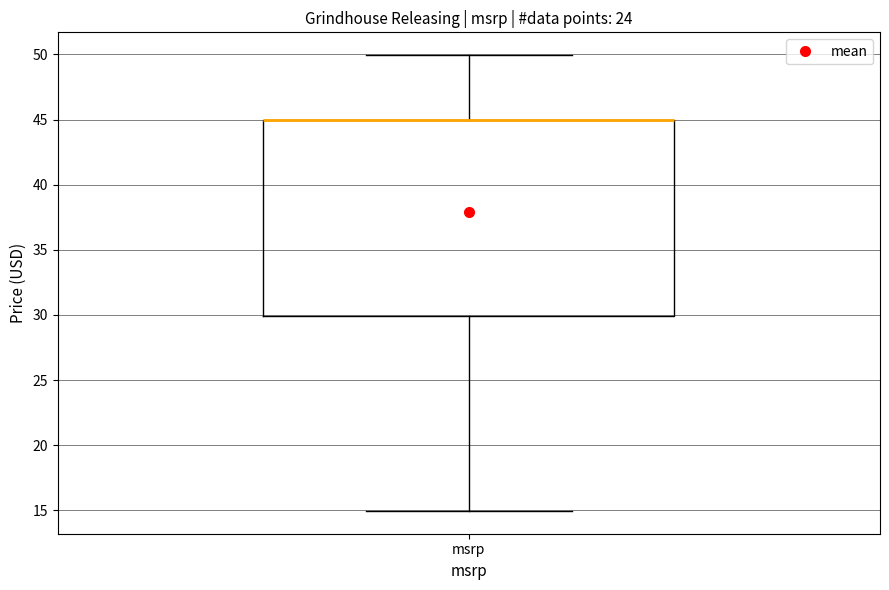

Transcribe this box plot: give where the median line is, the range the box spans, and where the two whiskers end, as read against the y-axis. The values are not printed on the chart, so give them approximately, as read against the axis.

median 45 (drawn on the box's upper edge), box 30 to 45, whiskers 15 to 50